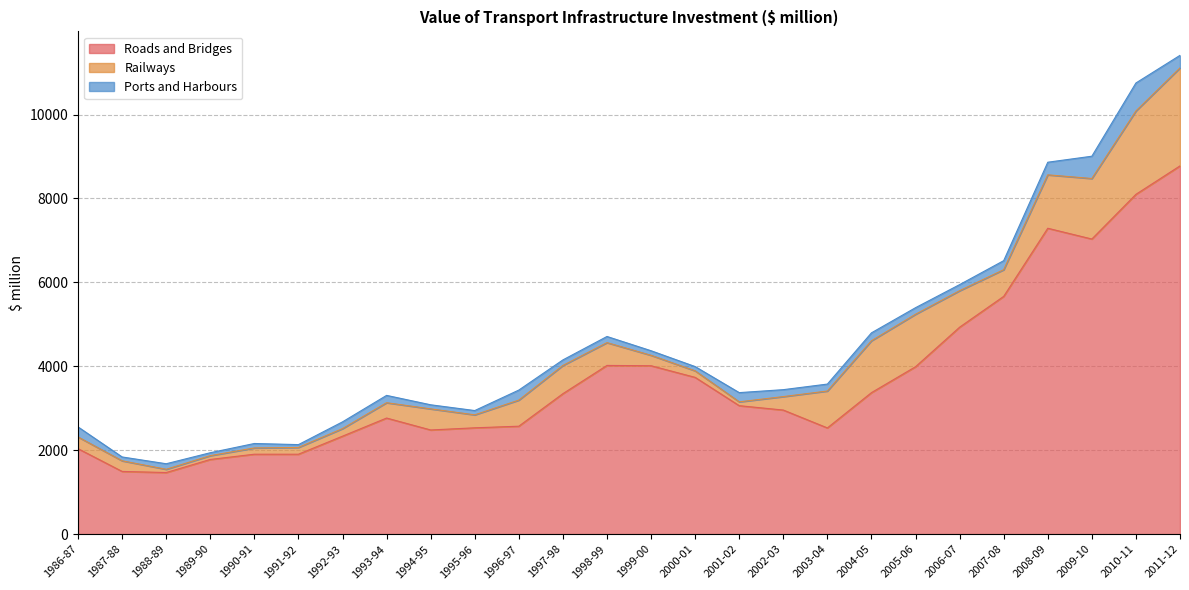

Reading left to right, list all the values displayed in this chart.

Roads and Bridges: 2036.9	1494.4	1467.8	1779.6	1904.7	1904.3	2334.2	2766.5	2482.2	2533.7	2572.1	3347.4	4020.4	4013.0	3735.7	3061.2	2956.8	2531.2	3372.0	3989.4	4931.6	5666.2	7289.5	7032.7	8098.0	8775.9
Railways: 278.6	253.3	77.4	90.9	149.4	161.8	180.4	365.5	502.8	309.1	621.9	672.4	543.2	248.7	155.6	91.5	320.9	879.6	1236.3	1250.7	869.5	635.9	1273.0	1442.3	1986.6	2335.0
Ports and Harbours: 239.3	91.6	132.2	69.6	106.0	67.2	161.0	174.5	97.4	102.2	239.2	132.3	146.6	108.8	101.8	219.7	165.2	165.3	188.8	156.4	145.2	215.4	300.7	531.2	667.2	299.4